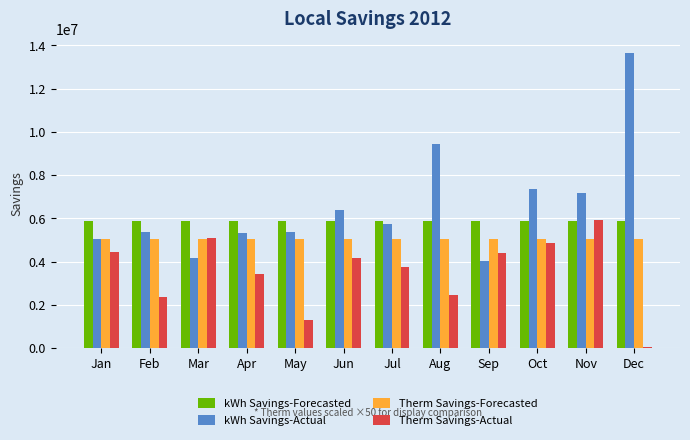

Between May and Jul, which series saw the biggest shift?

Therm Savings-Actual